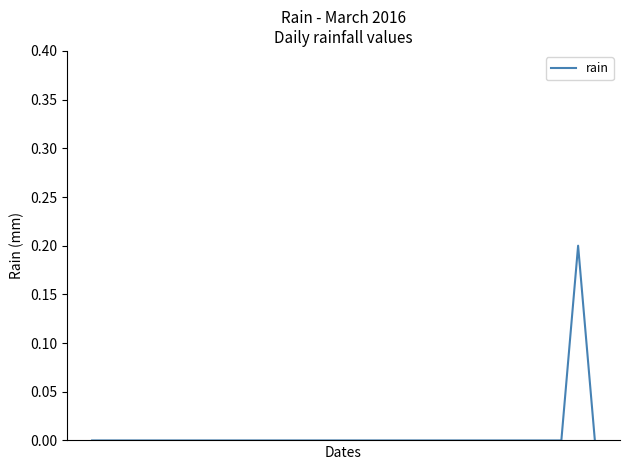

Is this an area chart (filled region under the line)?

No